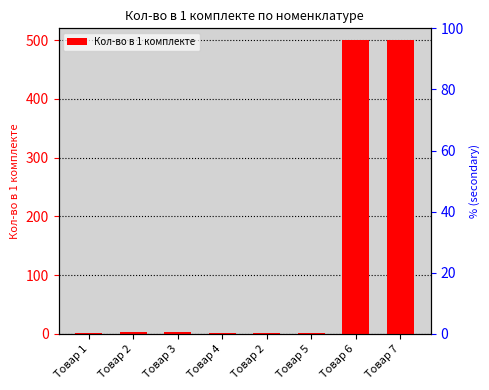

What is the average value?

126